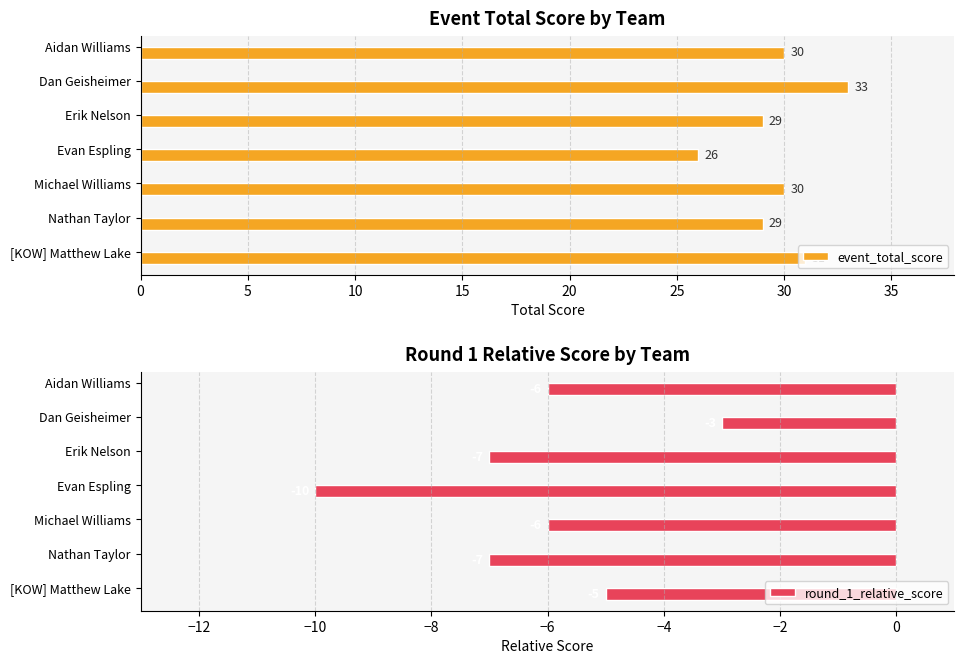

What is the minimum value for round_1_relative_score?

-10